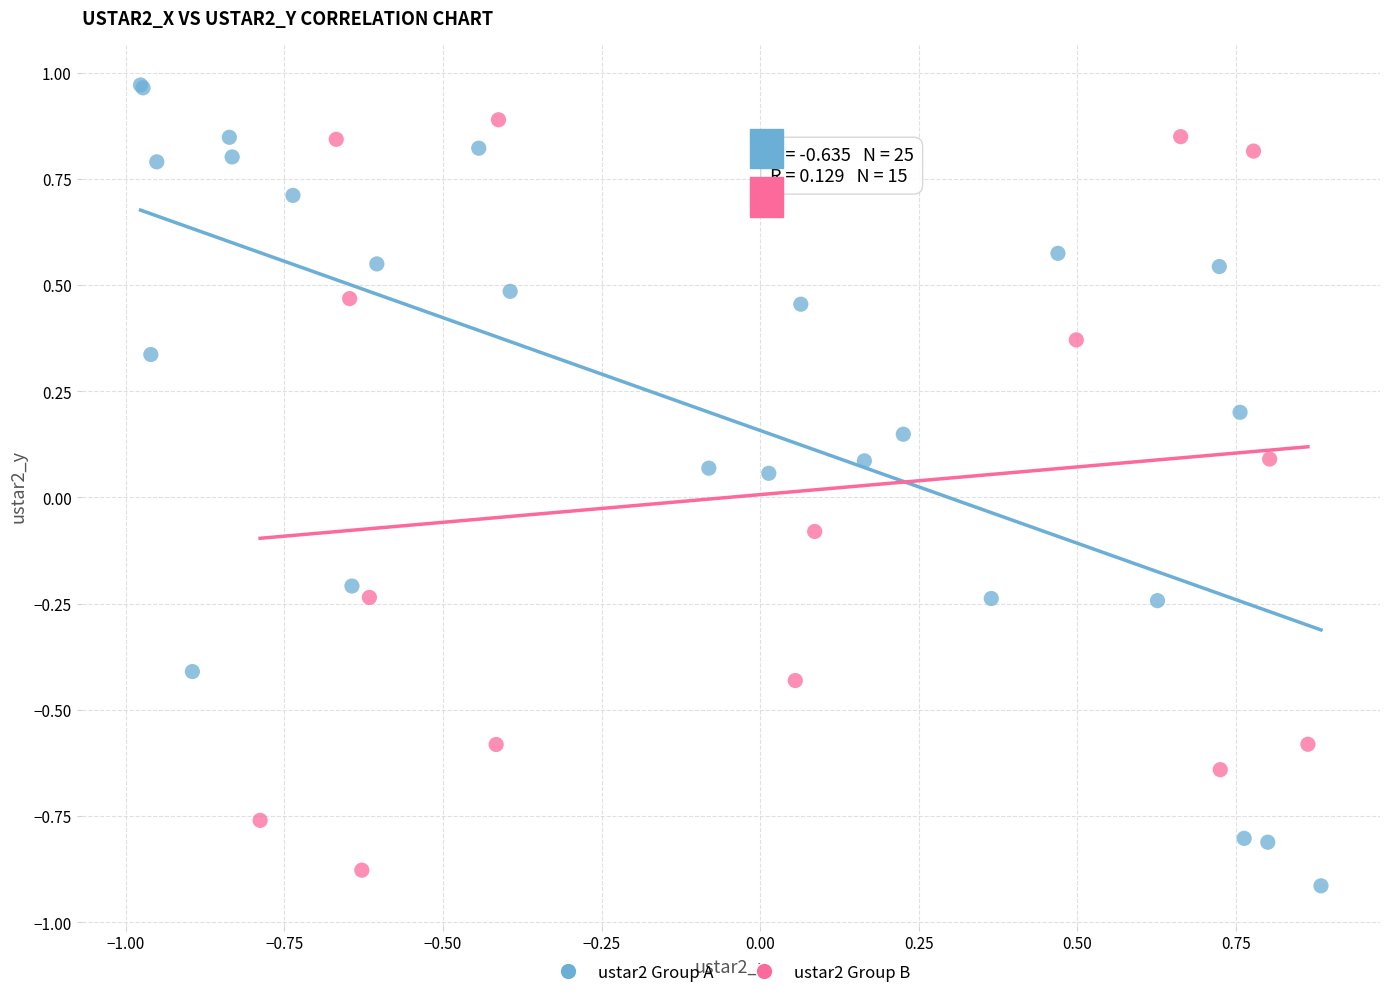

What are all the series names shown in the legend?

ustar2 Group A, ustar2 Group B